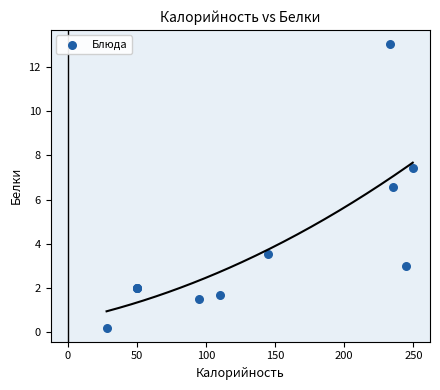

What Y value in the scatter plot is closest to 6?

6.6